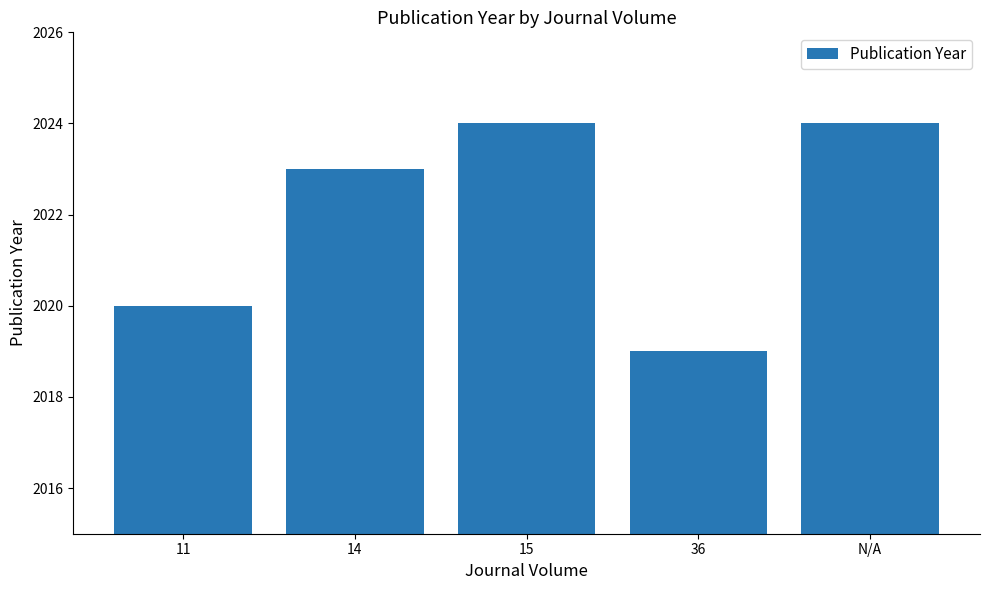

Which has a higher value, N/A or 14?

N/A